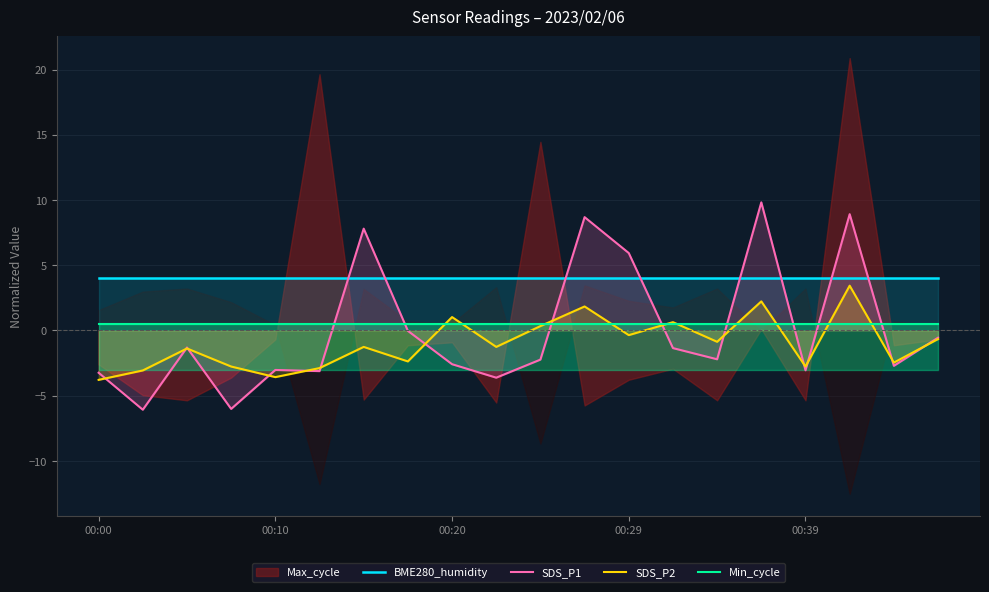

After their last crossing, which series has the higher values: BME280_humidity or SDS_P1?

BME280_humidity